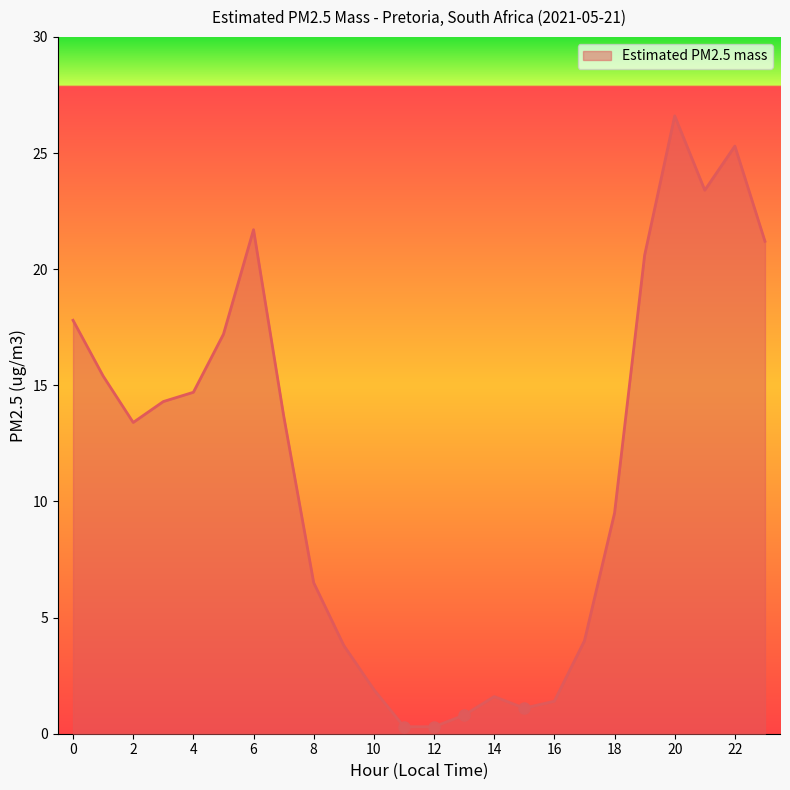

True or false: there are more than 1 points higher than both neighbors.

True